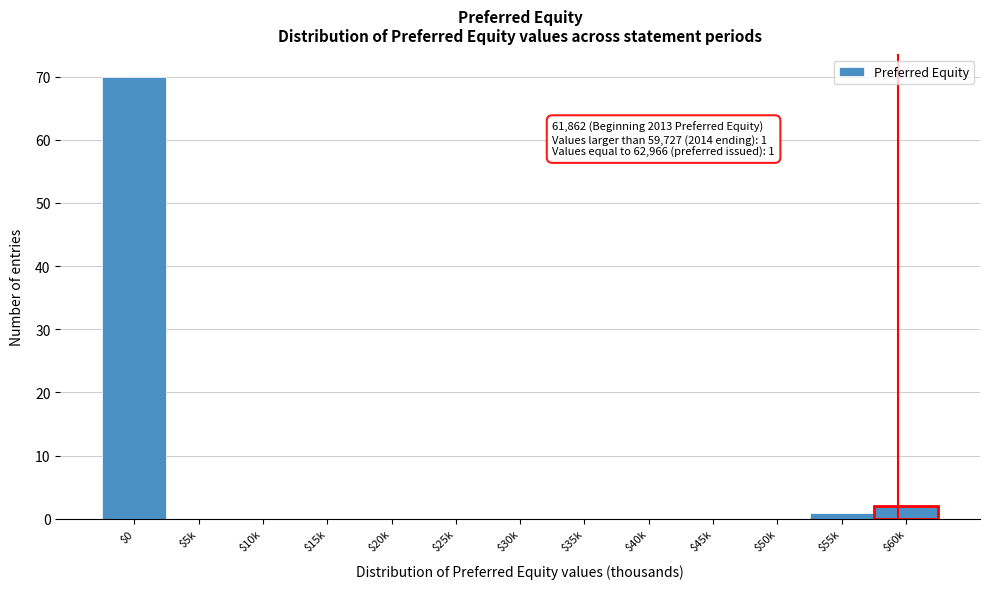

What is the greatest value displayed?

70